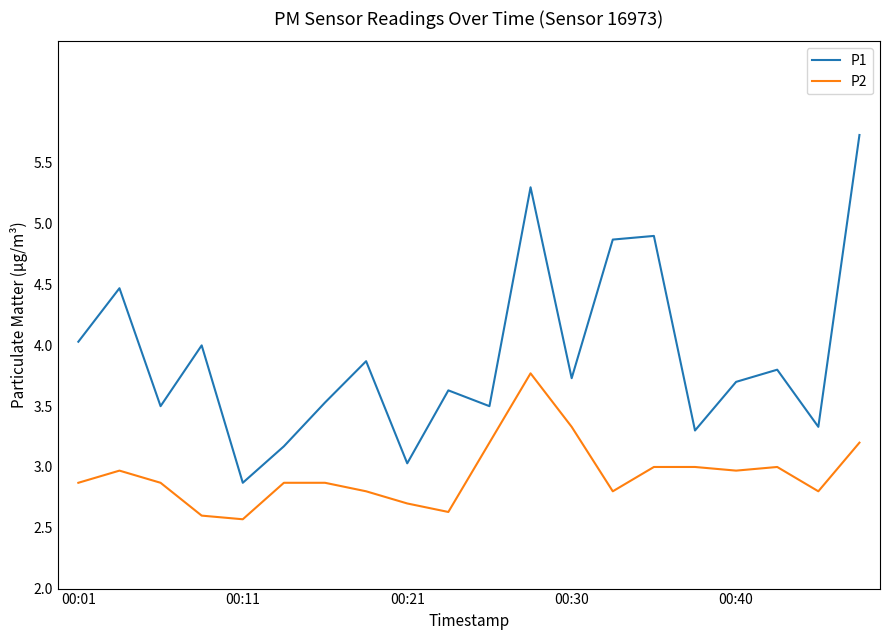

What is the average value of the P1 series?

3.9